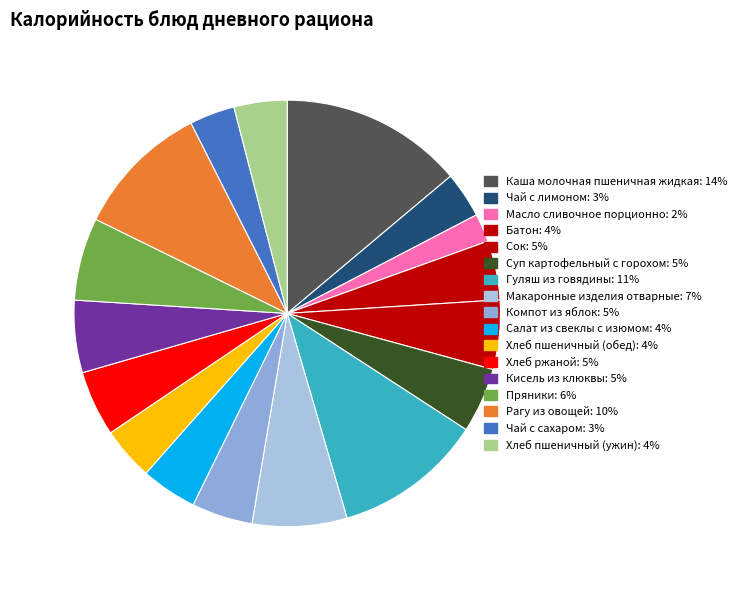

Count the number of slices in the pie.

17